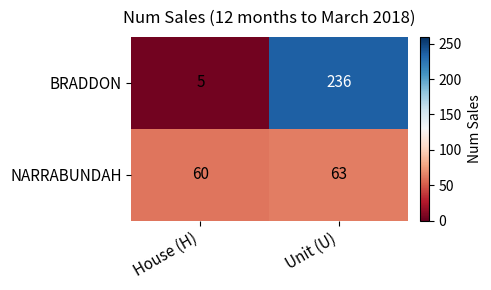

Read the BRADDON value at Unit (U), to the nearest 5.

235